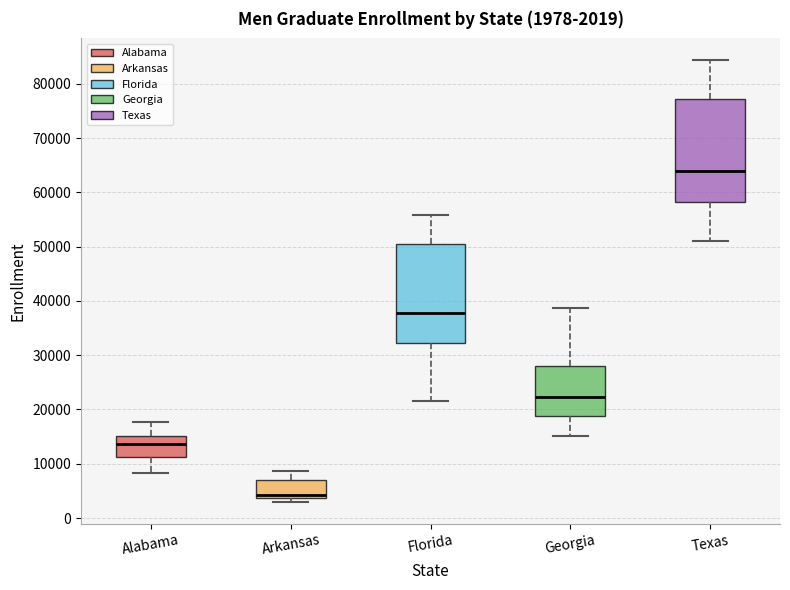

Which box has the lowest median line?

Arkansas